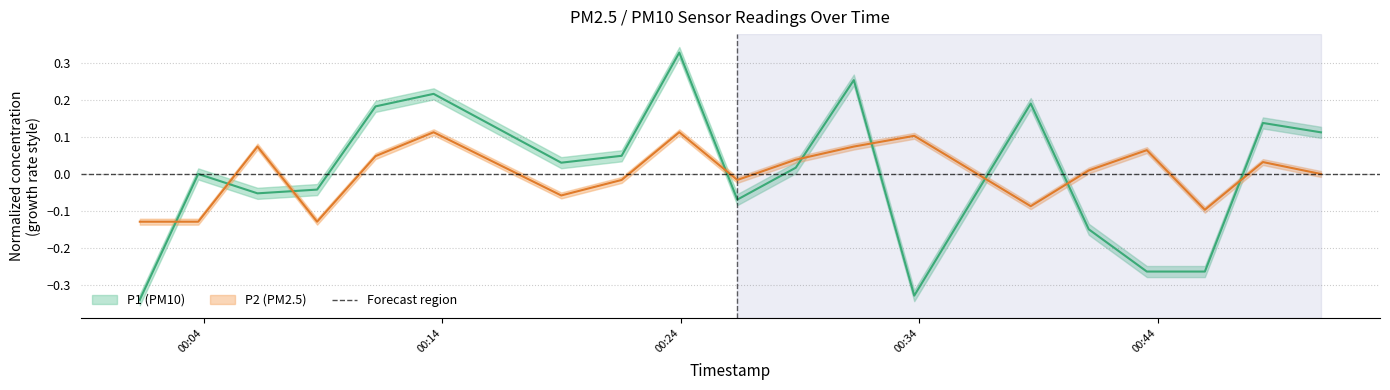

What are all the series names shown in the legend?

P1, P2